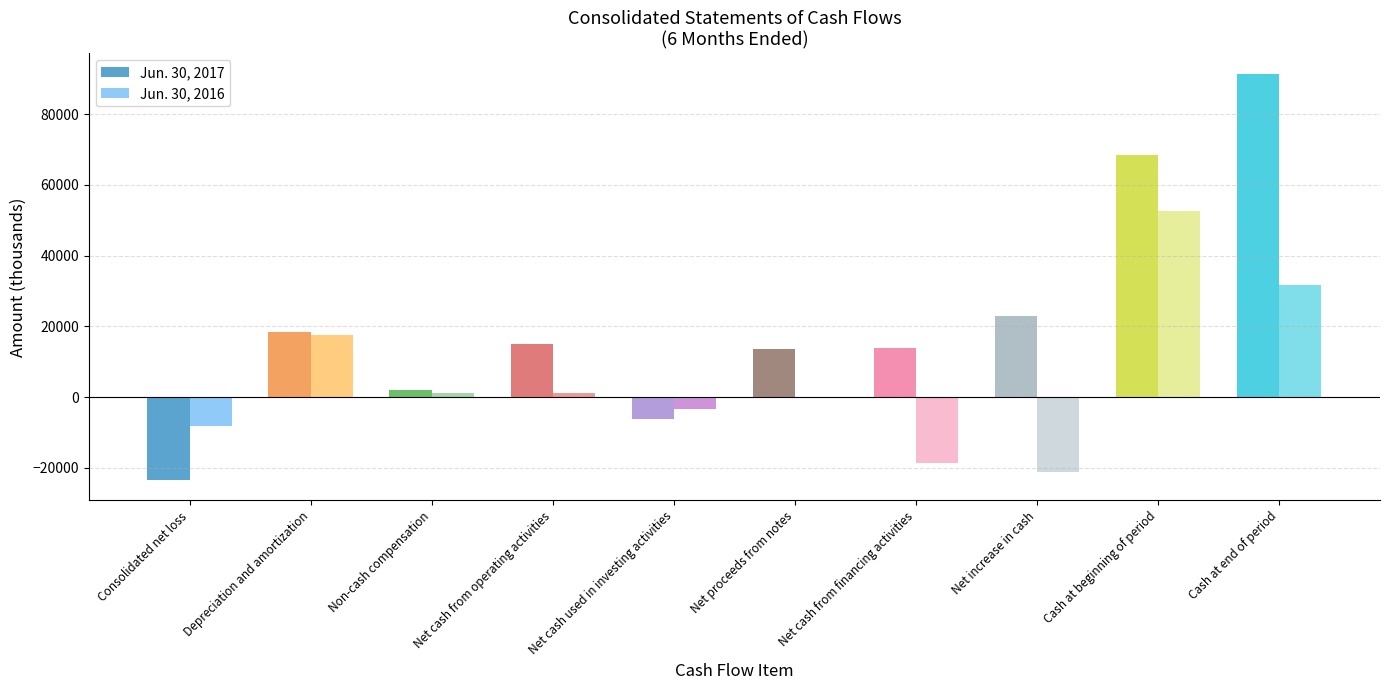

How many groups of bars are there?

10